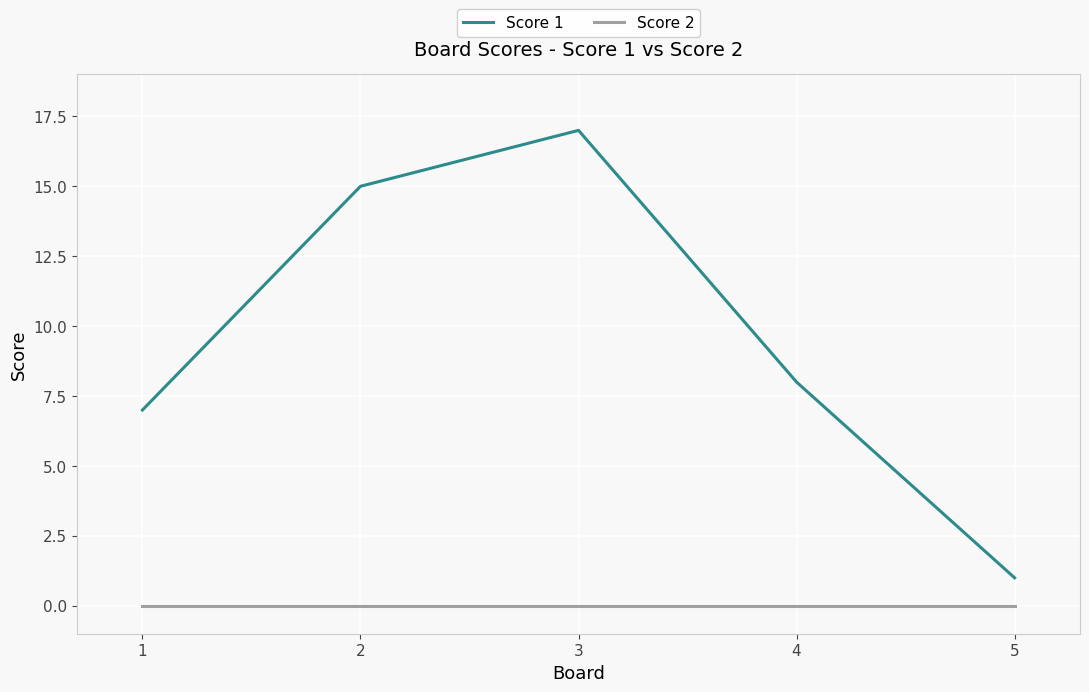

Does the chart have visible grid lines?

Yes